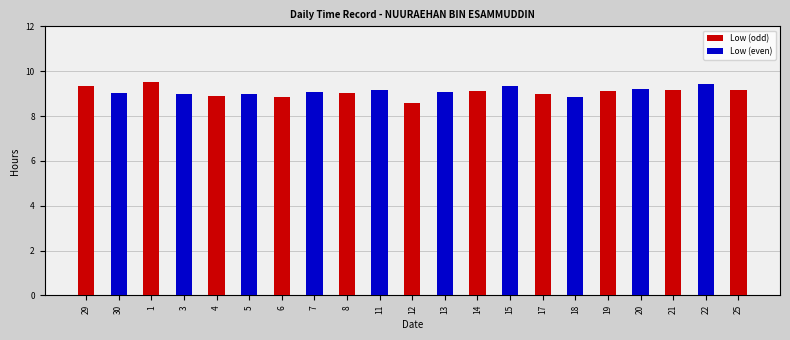

What is the label of the 13th bar from the right?

8